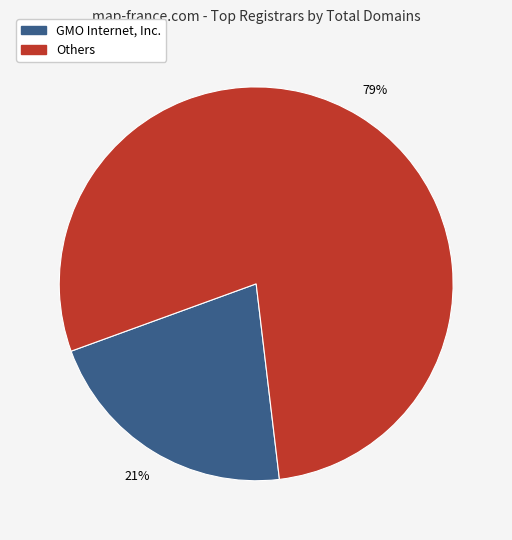

Is there any slice that represents more than half of the pie?

Yes